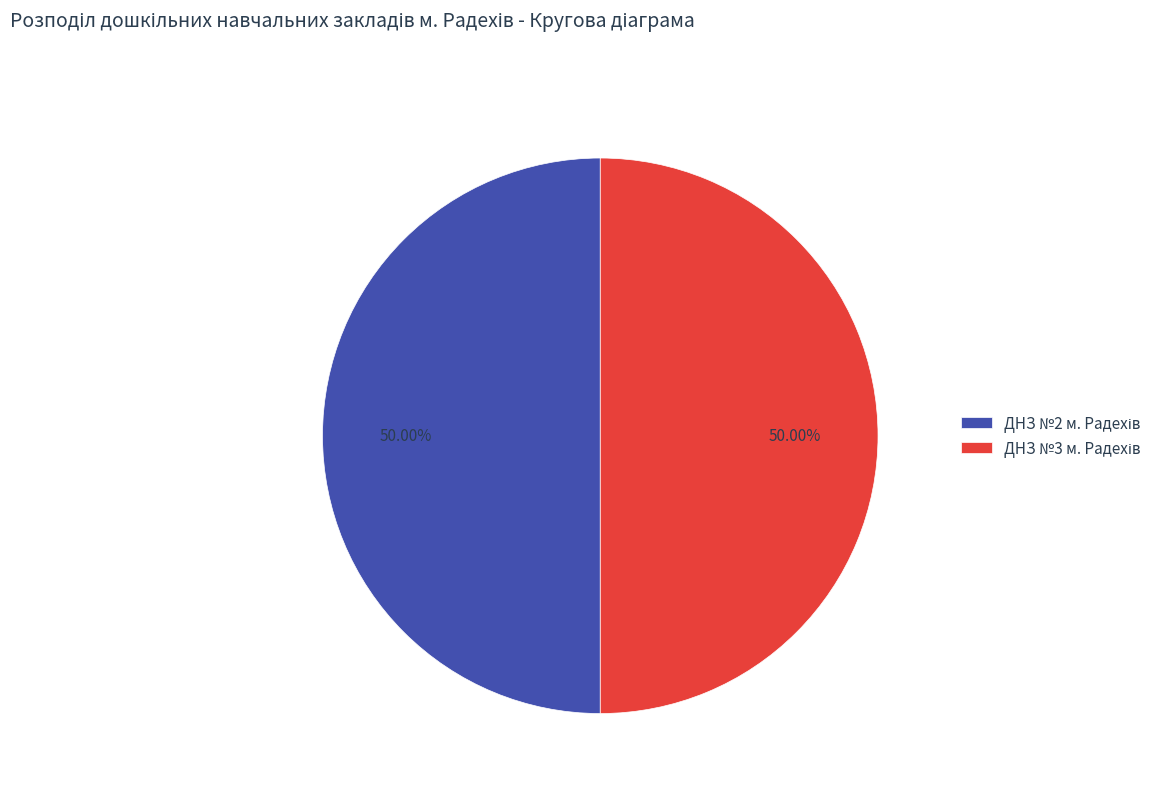

How many slices are in this pie chart?

2